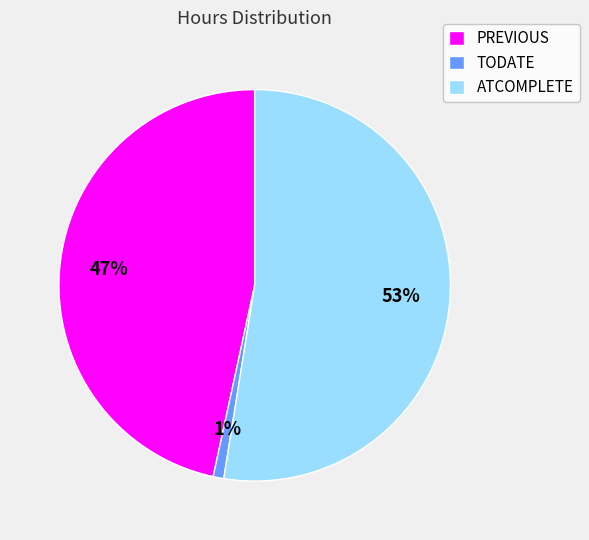

To the nearest percent, what is the combined percentage of ATCOMPLETE and PREVIOUS?

99%